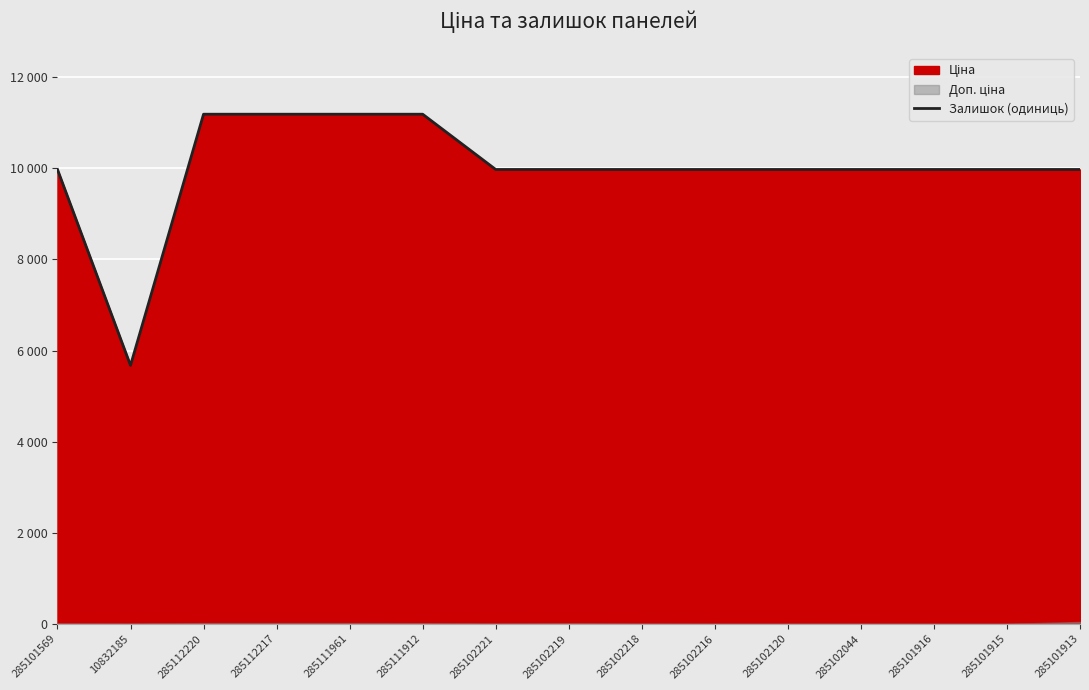

Reading left to right, list all the values displayed in this chart.

285101569=9975.0	10832185=5673.8	285112220=11188.2	285112217=11188.2	285111961=11188.2	285111912=11188.2	285102221=9975.0	285102219=9975.0	285102218=9975.0	285102216=9975.0	285102120=9975.0	285102044=9975.0	285101916=9975.0	285101915=9975.0	285101913=9975.0